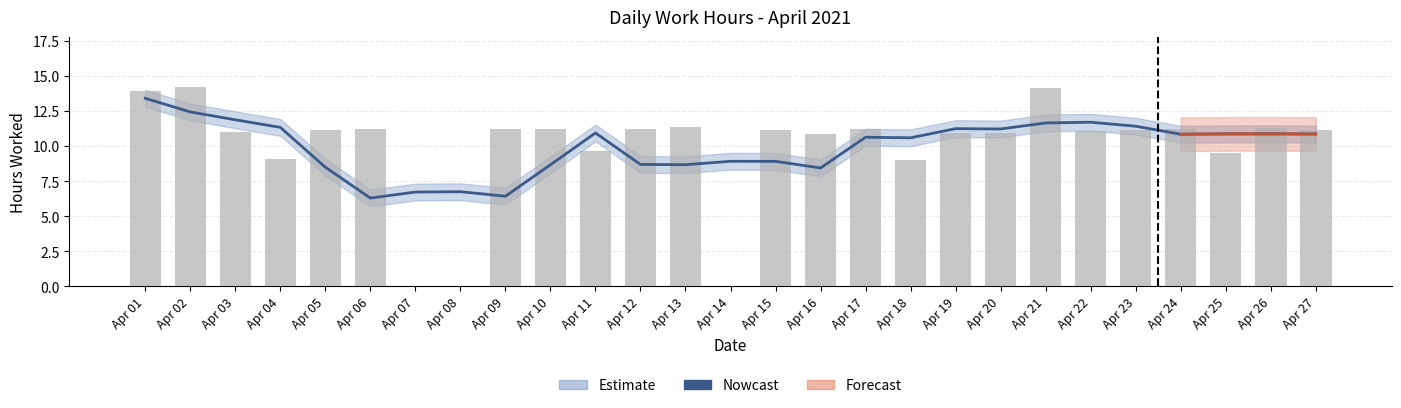

True or false: the data shows 16.4 at Apr 03.

False